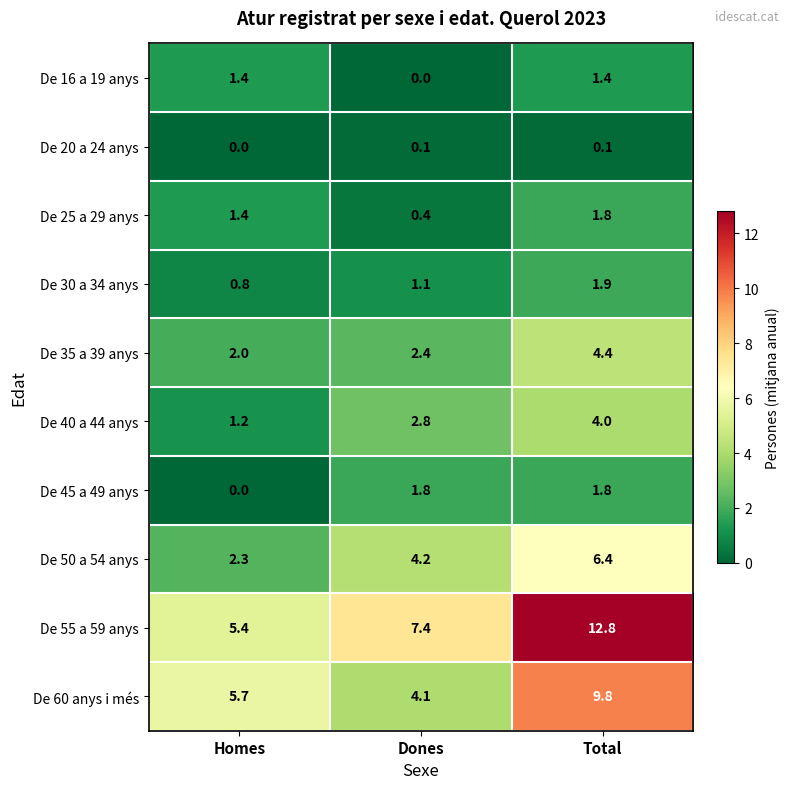

Which category has the highest value across all series?

Total